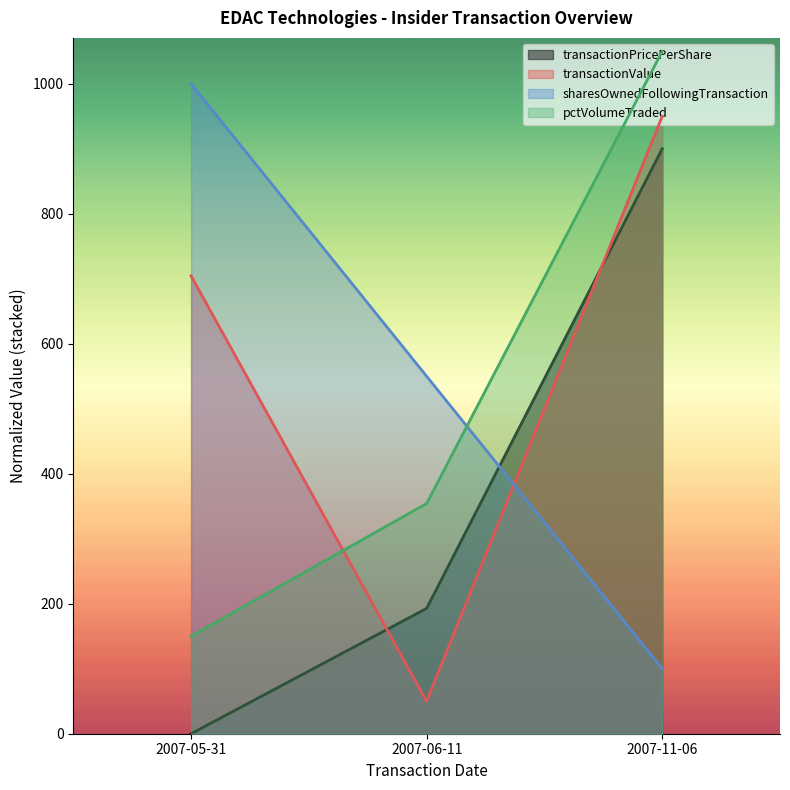

Rank the series at 2007-06-11 from highest to lowest value.

sharesOwnedFollowingTransaction, pctVolumeTraded, transactionPricePerShare, transactionValue